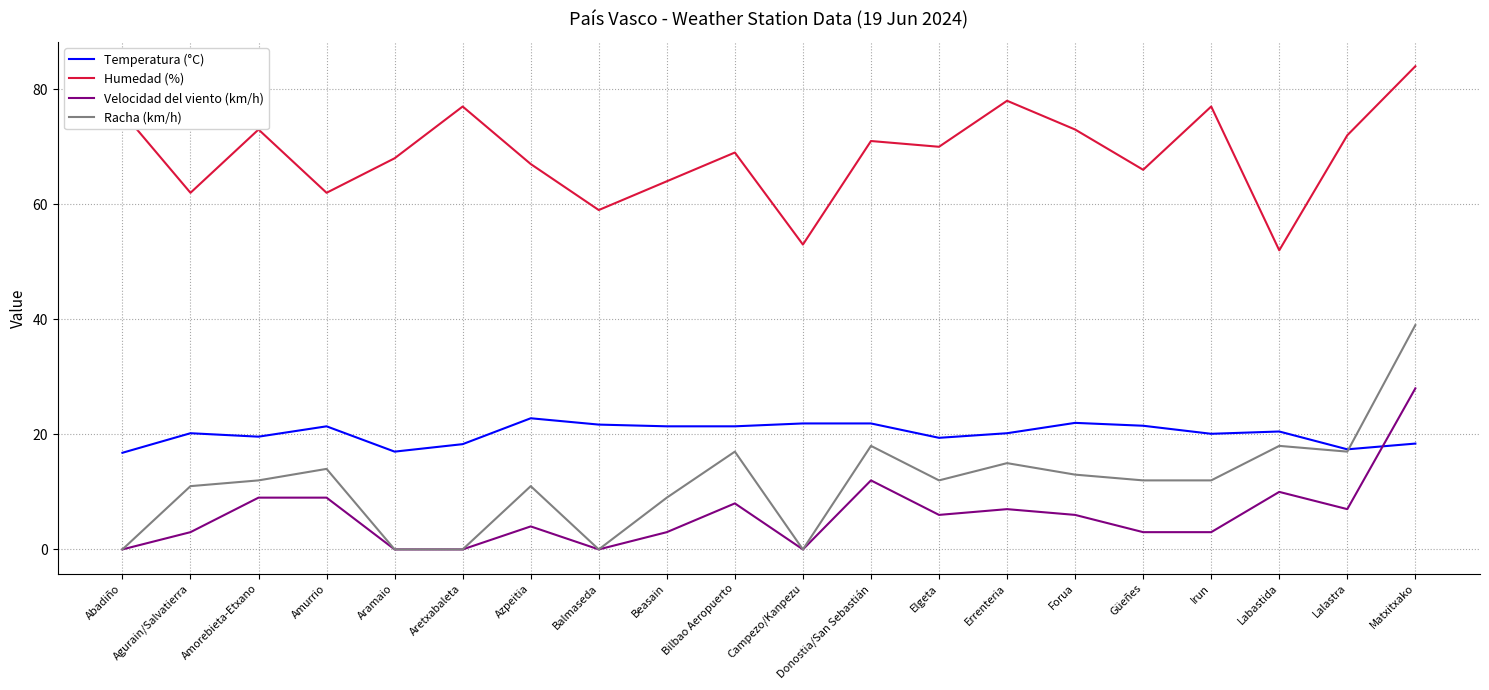

Which series has the largest range (max minus min)?

Racha (km/h)